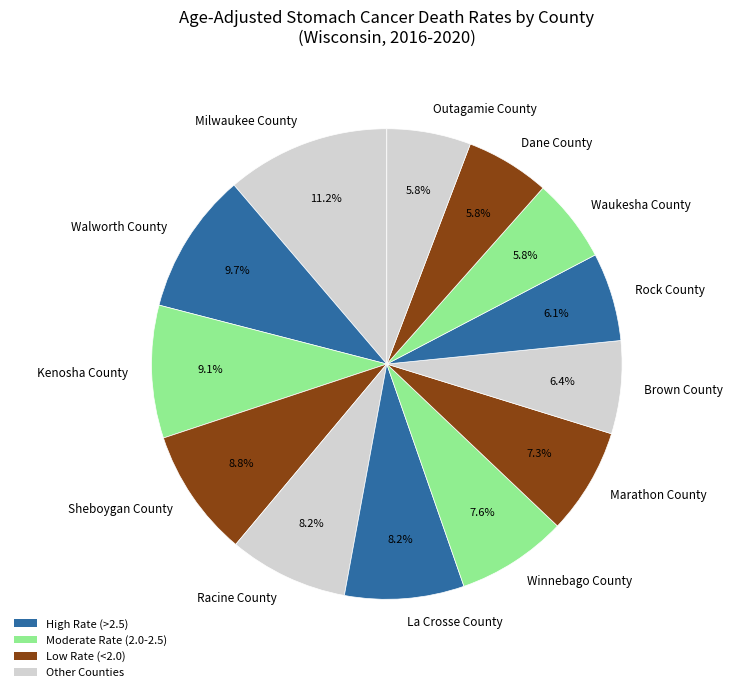

The Sheboygan County slice represents 21% of the pie. True or false?

False